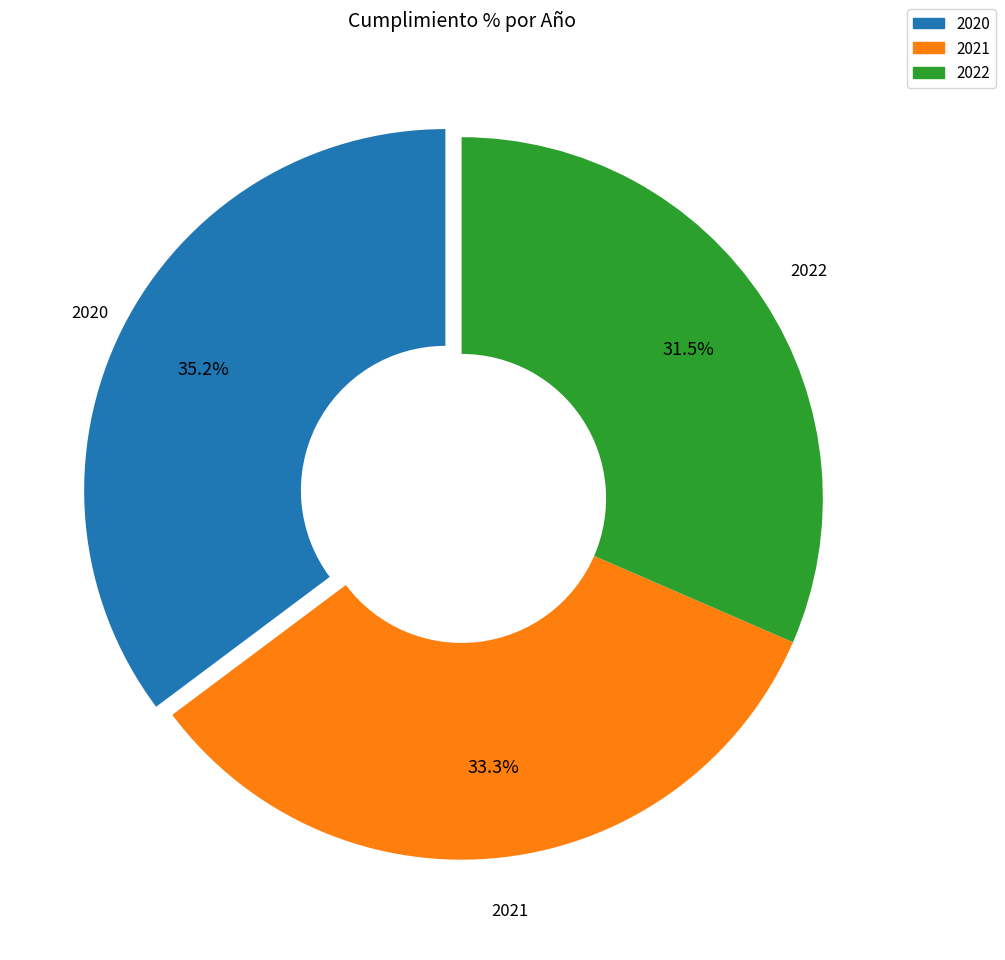

How many segments does this pie chart have?

3